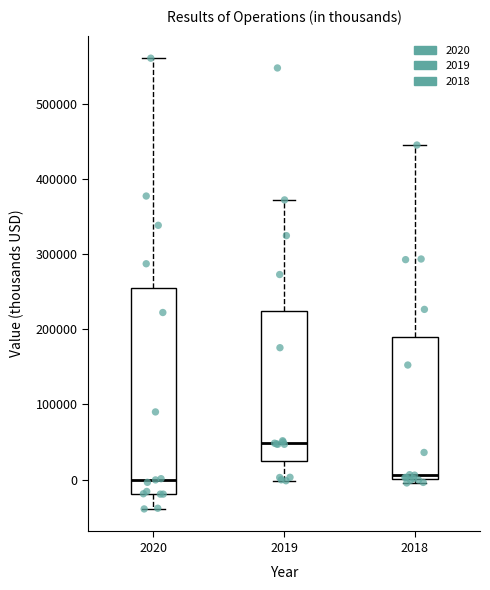

Reading left to right, read every box against the y-axis: the position of its median line, the range the box covers, and the ends of its whiskers. The values are not printed on the chart, so give them approximately, as read against the axis.

2020: median 0, box -20000 to 250000, whiskers -40000 to 560000
2019: median 50000, box 30000 to 220000, whiskers 0 to 370000
2018: median 10000, box 0 to 190000, whiskers 0 (just below the box's lower edge) to 440000